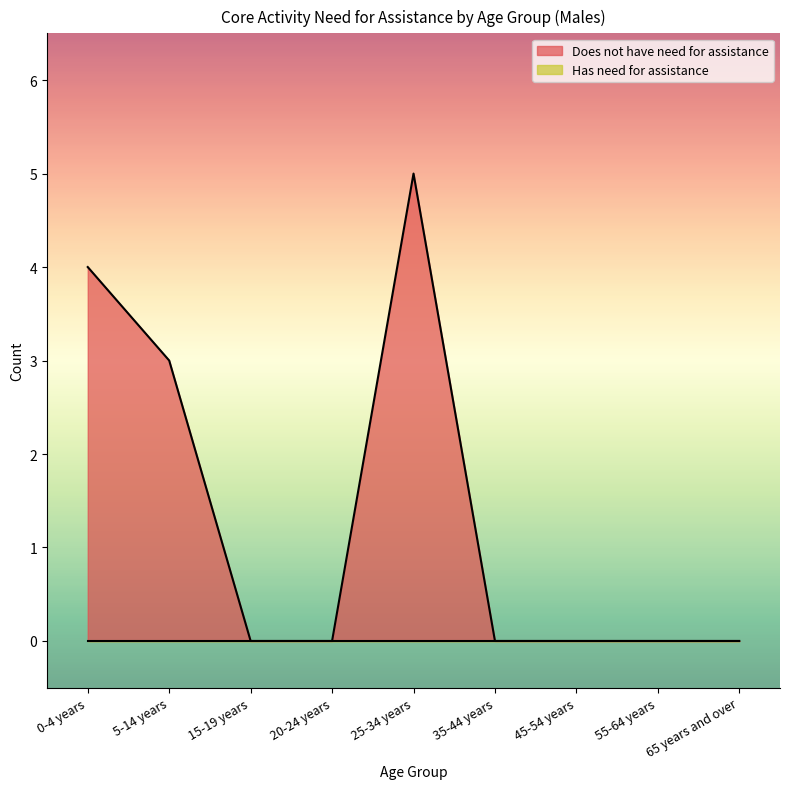

Reading right to left, extract all data points from this chart.

65 years and over=0	55-64 years=0	45-54 years=0	35-44 years=0	25-34 years=5	20-24 years=0	15-19 years=0	5-14 years=3	0-4 years=4